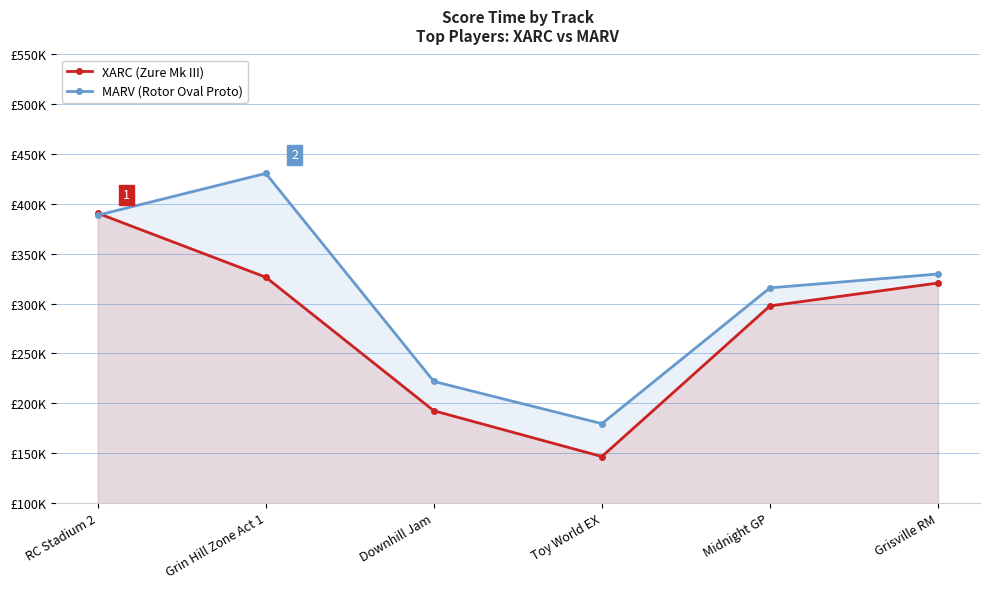

True or false: MARV (Rotor Oval Proto) and XARC (Zure Mk III) cross at least once.

True